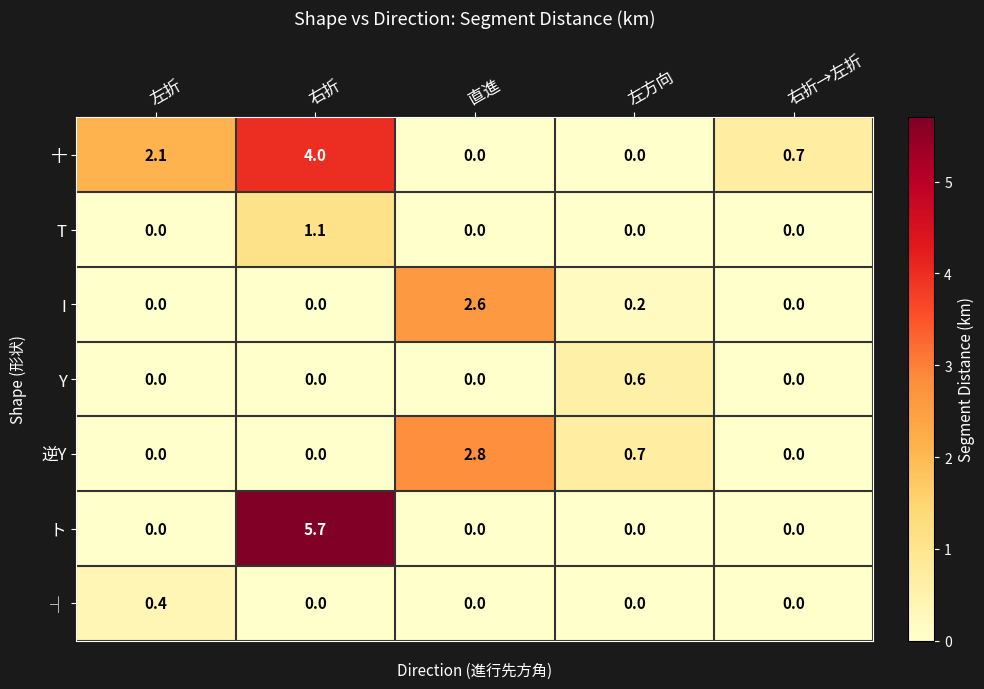

Between 左折 and 右折, which series saw the biggest shift?

ト